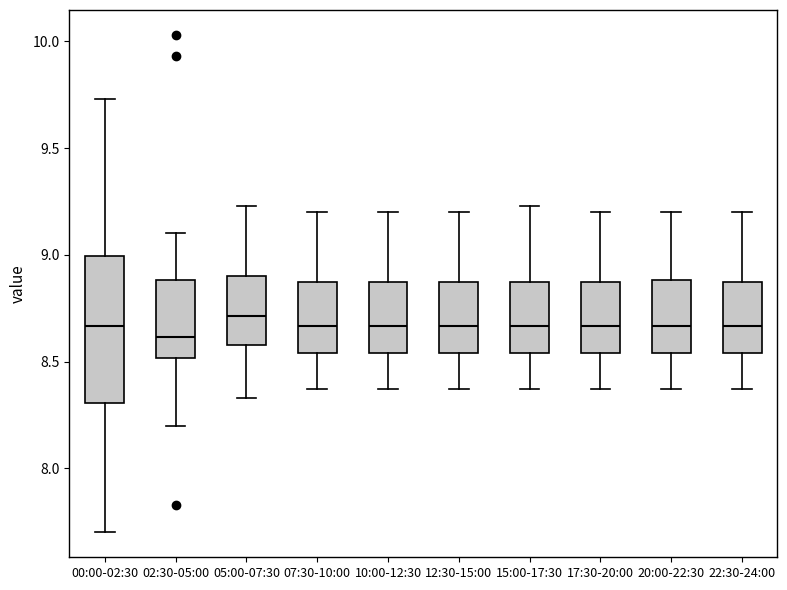

Reading left to right, read every box against the y-axis: the position of its median line, the range the box covers, and the ends of its whiskers. The values are not printed on the chart, so give them approximately, as read against the axis.

00:00-02:30: median 8.65, box 8.30 to 9.00, whiskers 7.70 to 9.75
02:30-05:00: median 8.60, box 8.50 to 8.90, whiskers 8.20 to 9.10
05:00-07:30: median 8.70, box 8.60 to 8.90, whiskers 8.35 to 9.25
07:30-10:00: median 8.65, box 8.55 to 8.90, whiskers 8.35 to 9.20
10:00-12:30: median 8.65, box 8.55 to 8.90, whiskers 8.35 to 9.20
12:30-15:00: median 8.65, box 8.55 to 8.90, whiskers 8.35 to 9.20
15:00-17:30: median 8.65, box 8.55 to 8.90, whiskers 8.35 to 9.25
17:30-20:00: median 8.65, box 8.55 to 8.90, whiskers 8.35 to 9.20
20:00-22:30: median 8.65, box 8.55 to 8.90, whiskers 8.35 to 9.20
22:30-24:00: median 8.65, box 8.55 to 8.90, whiskers 8.35 to 9.20